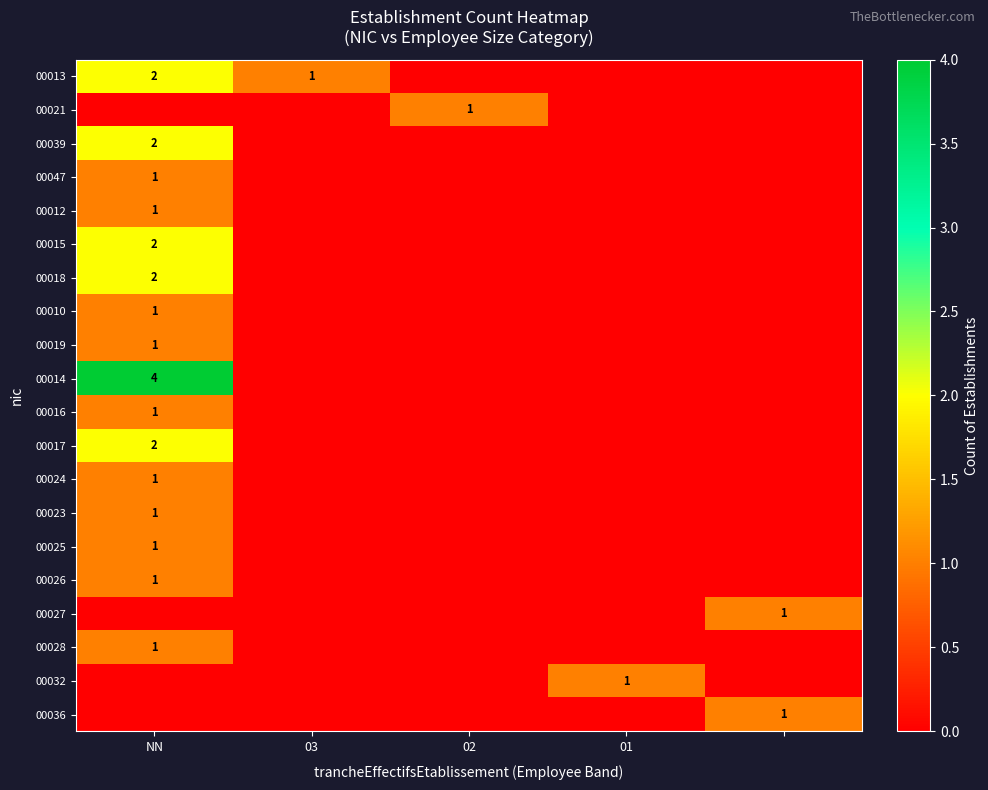

How many data points does each series have?

5